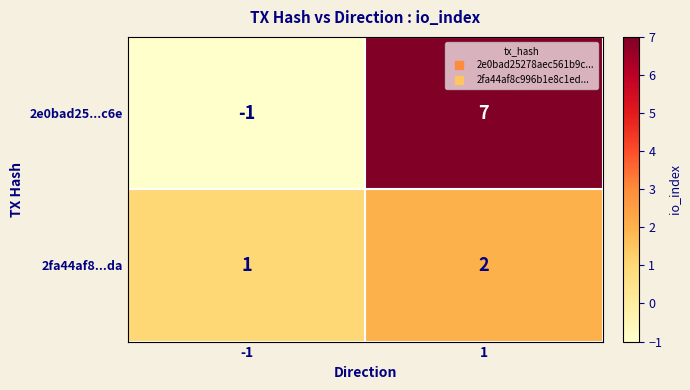

At which category does the chart reach its peak across all series?

1